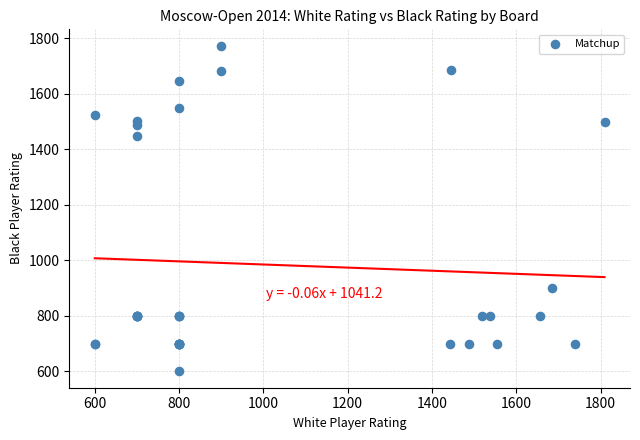

What Y value in the scatter plot is closest to 1186?

1446